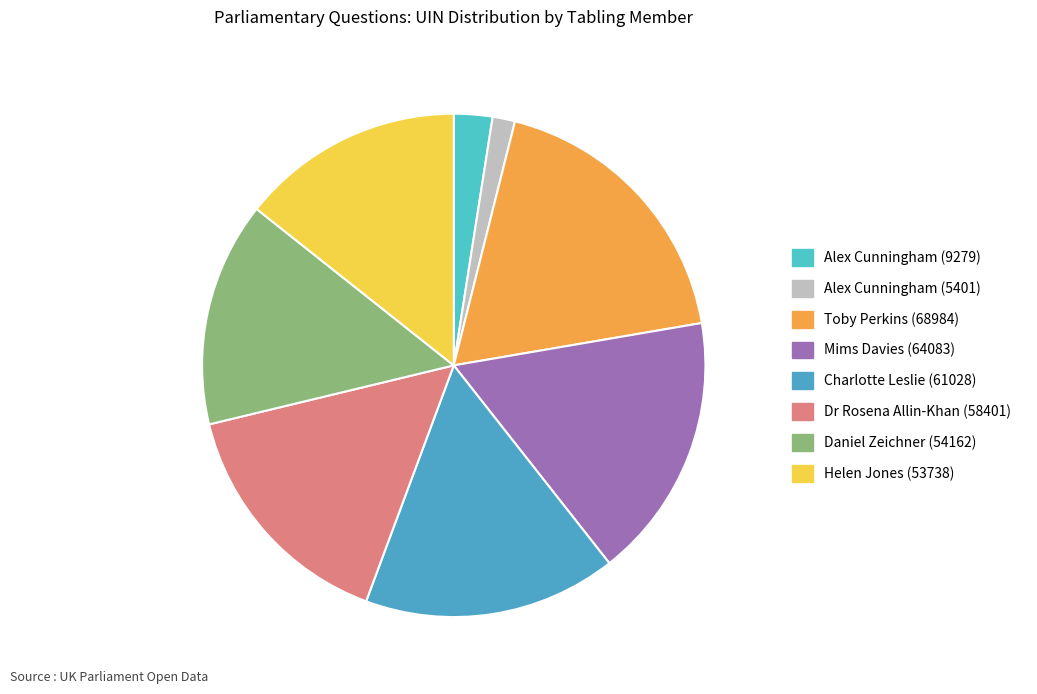

How many segments does this pie chart have?

8